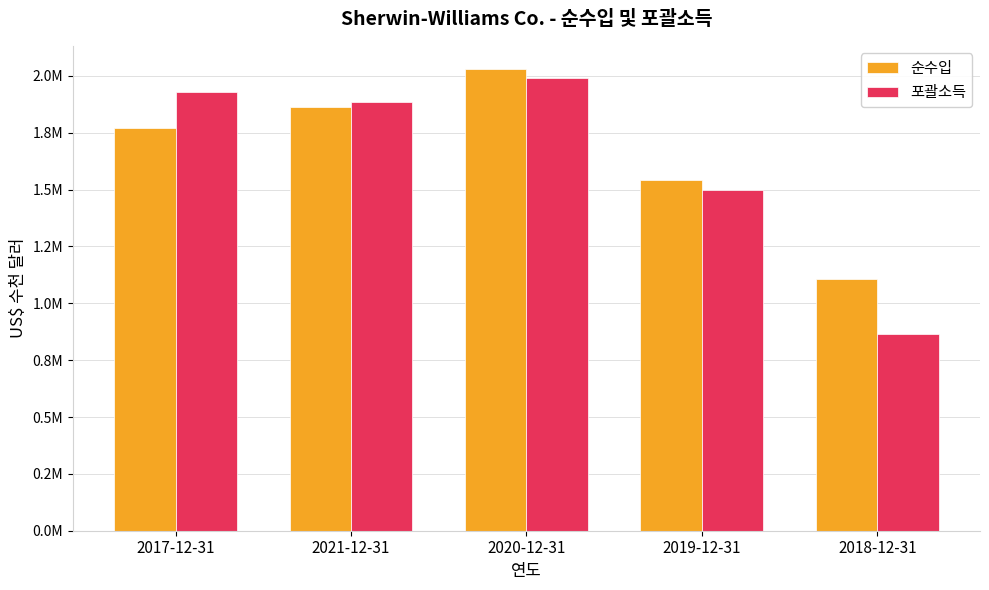

What is the difference between the 순수입 values at 2019-12-31 and 2018-12-31?

432554